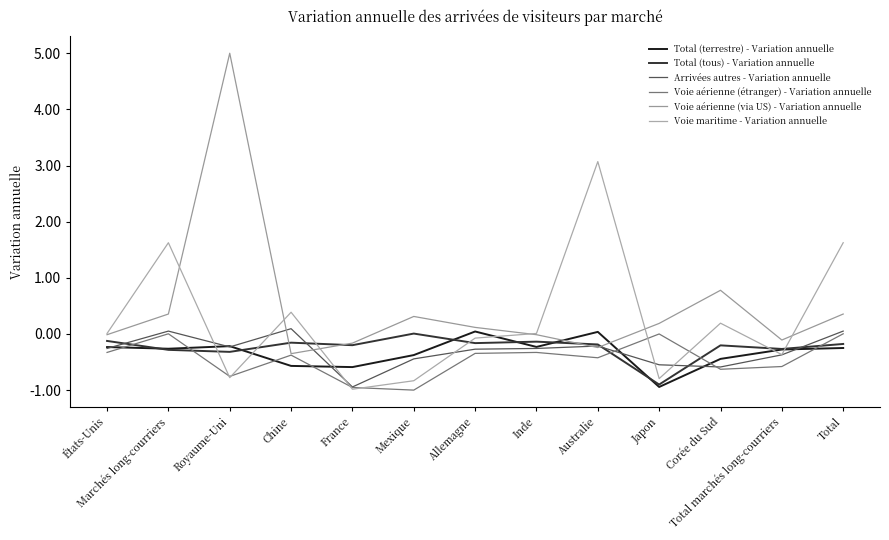

Which series has the largest total across all categories?

Voie aérienne (via US) - Variation annuelle